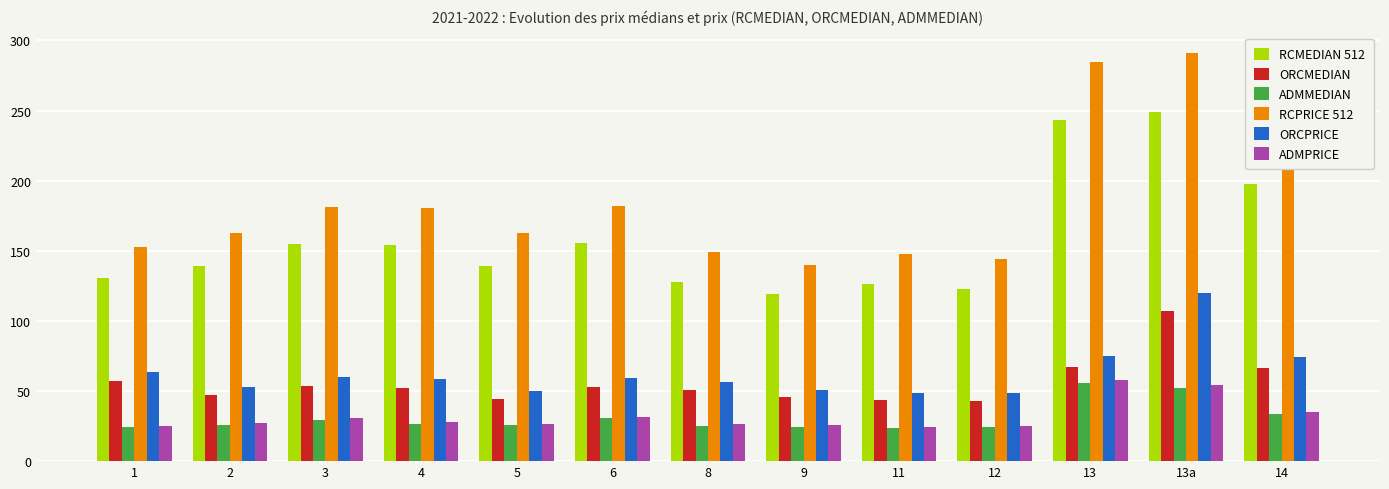

At how many categories does at least one series exceed 44?

13